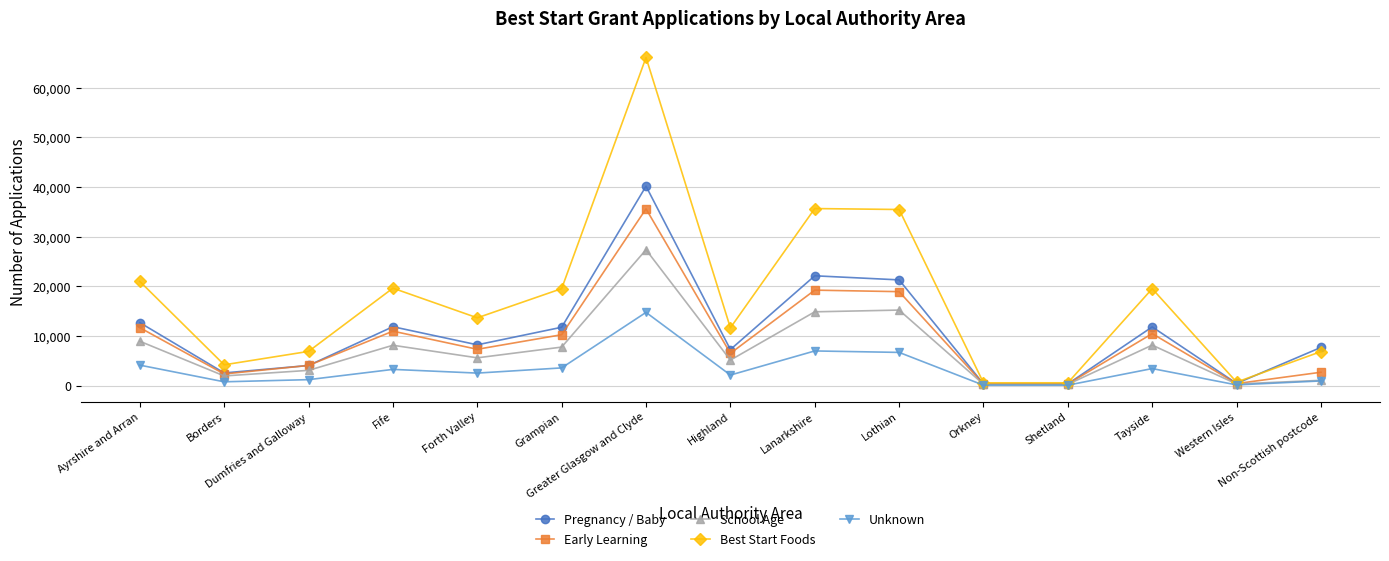

What is the smallest value displayed?

75